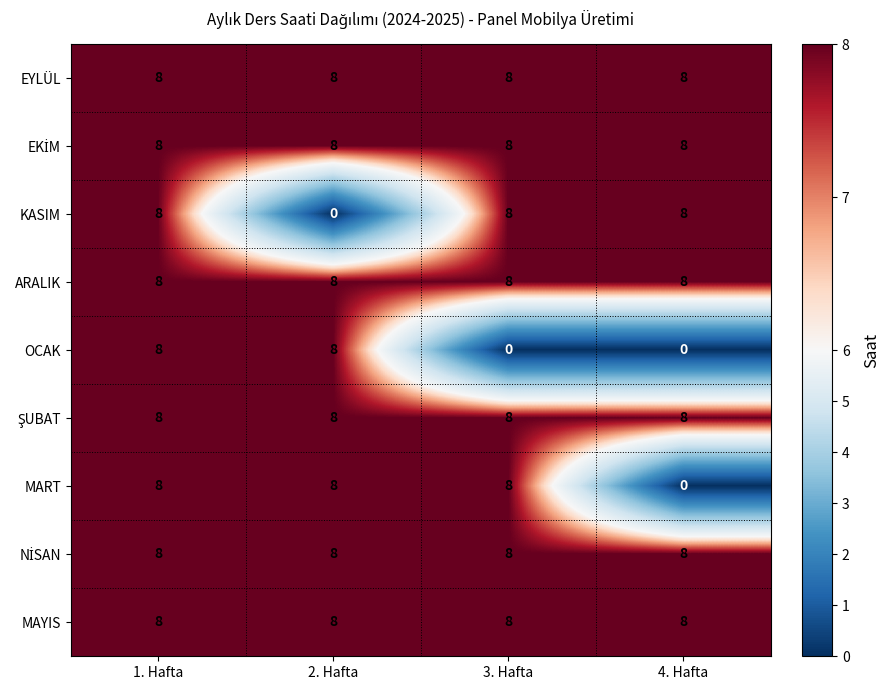

What is the sum of the MAYIS values at 2. Hafta and 3. Hafta?

16